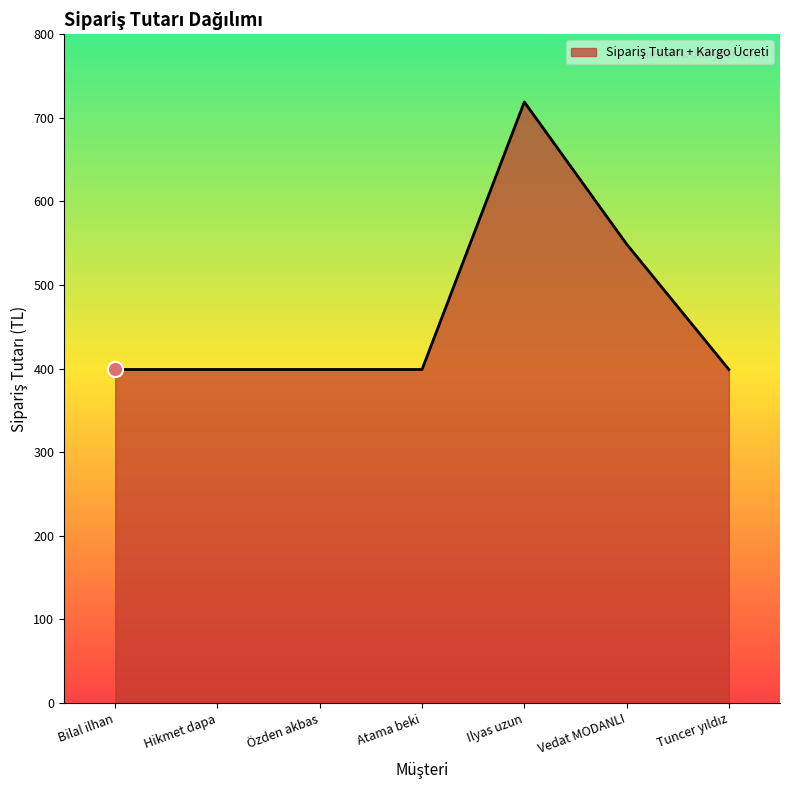

What is the ratio of the value at Atama beki to the value at Bilal ilhan?

1.0